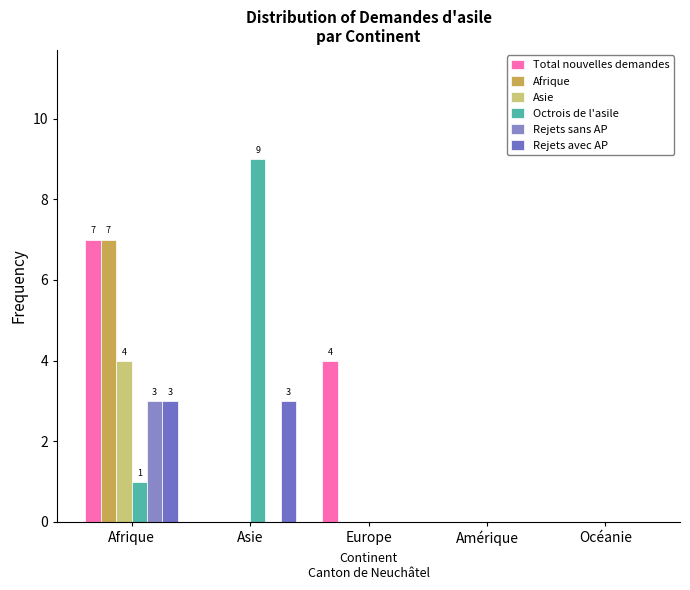

What position from the right is Afrique?

5